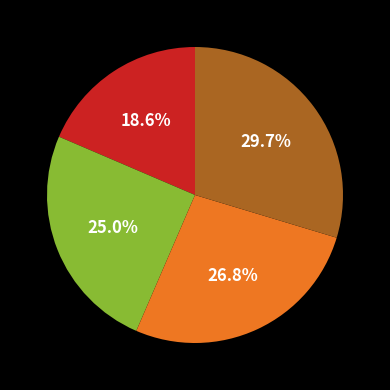

Is there a majority slice in this chart?

No